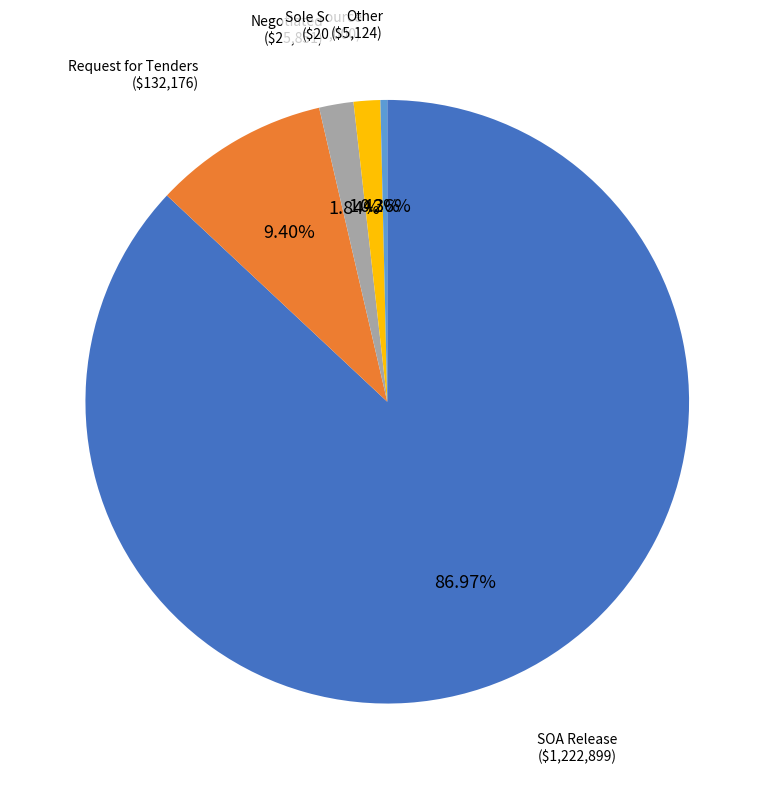

Is there a majority slice in this chart?

Yes